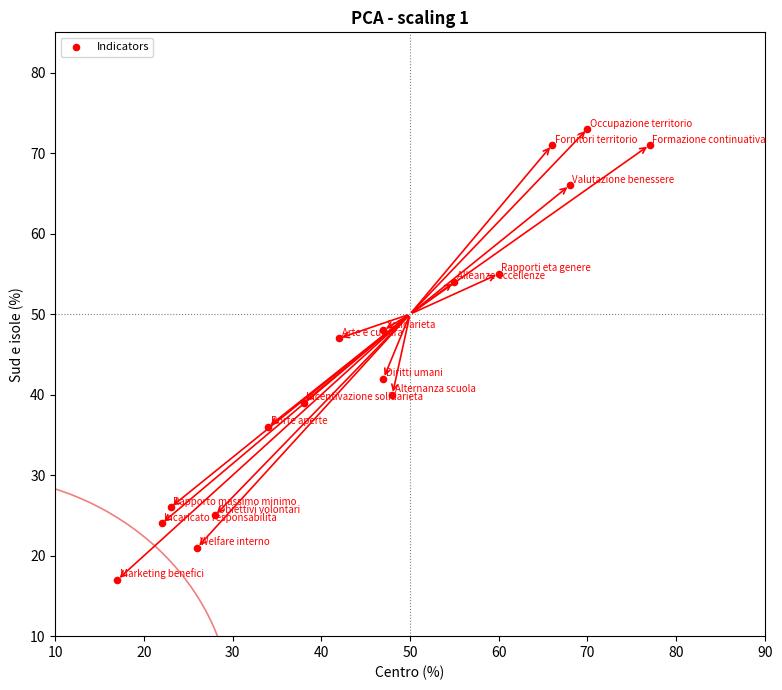

What Y value in the scatter plot is closest to 45?

47